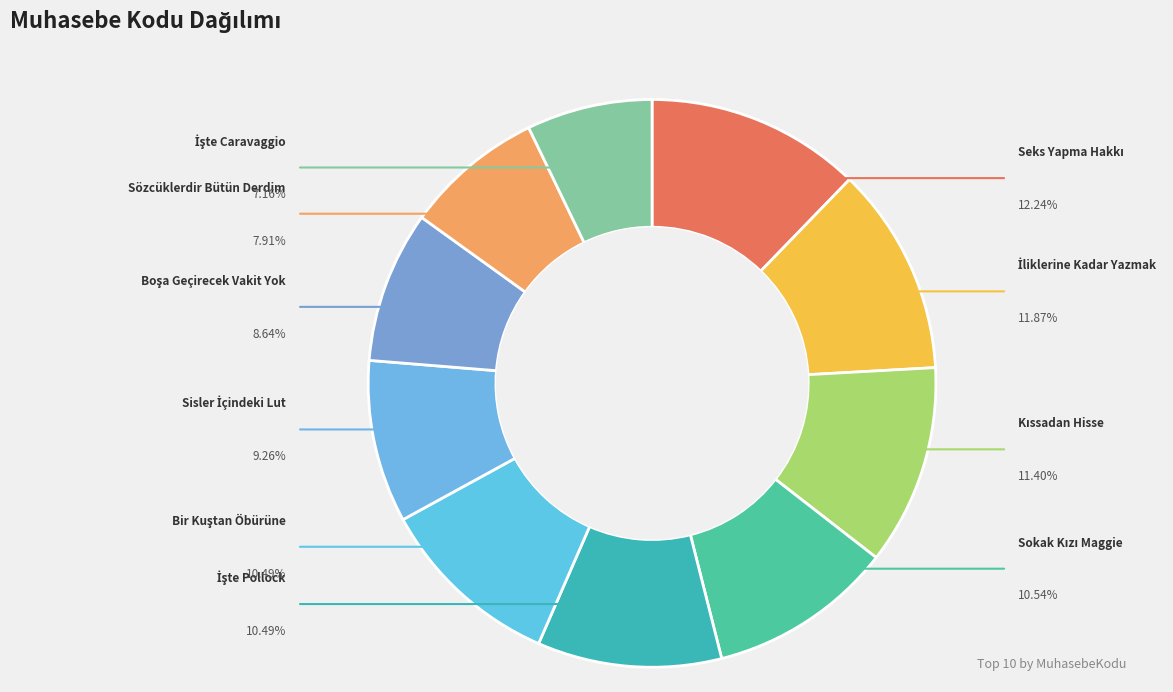

What is the total percentage of Seks Yapma Hakkı and Kıssadan Hisse?

23.6%